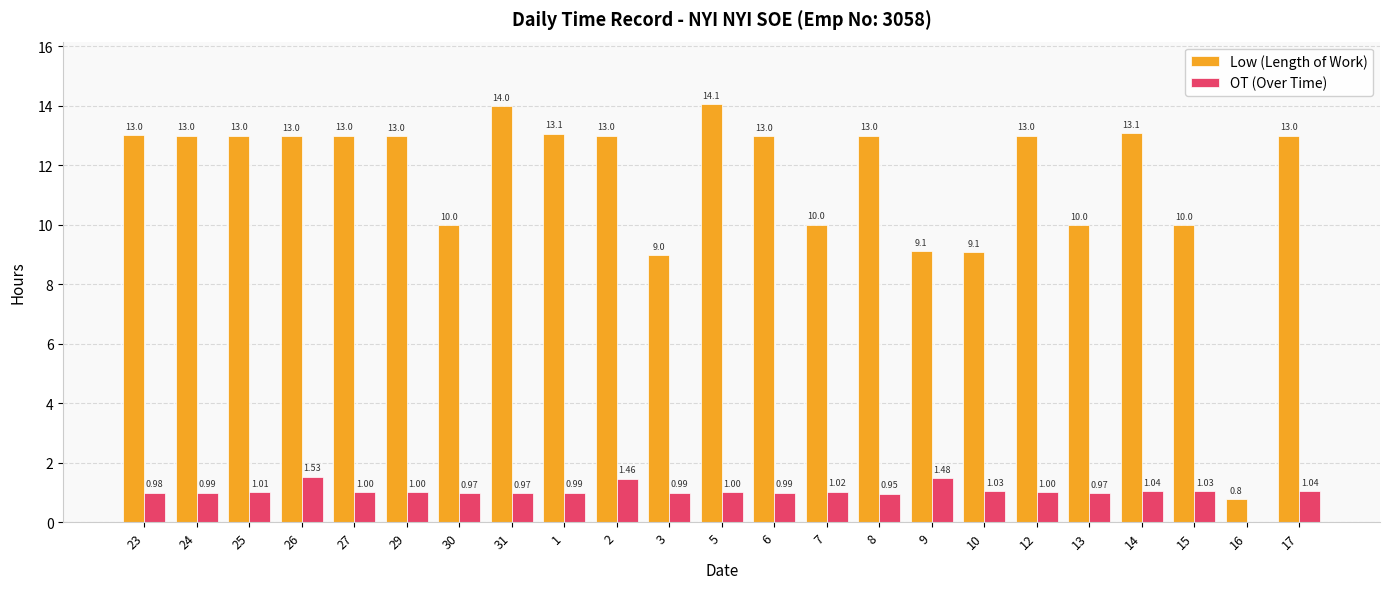

Which series changed the most between 24 and 26?

OT (Over Time)